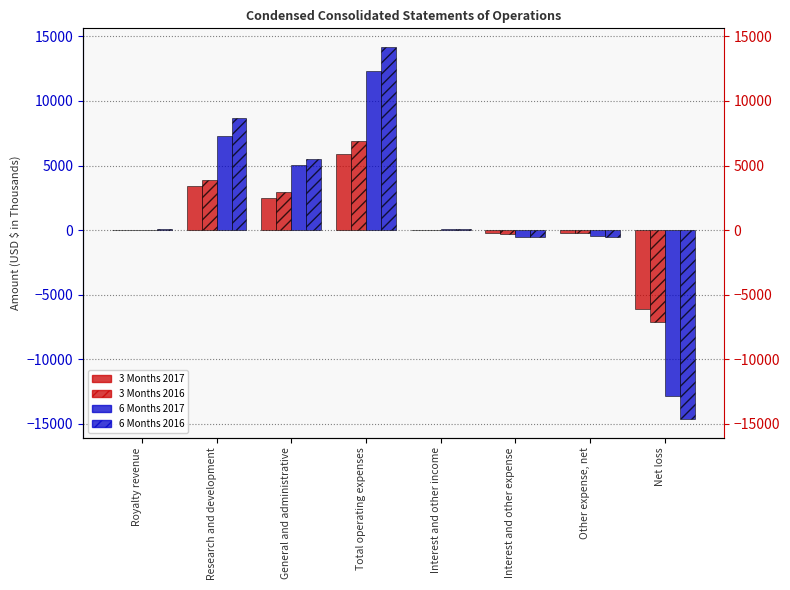

What is the label of the 4th bar from the left?

Total operating expenses